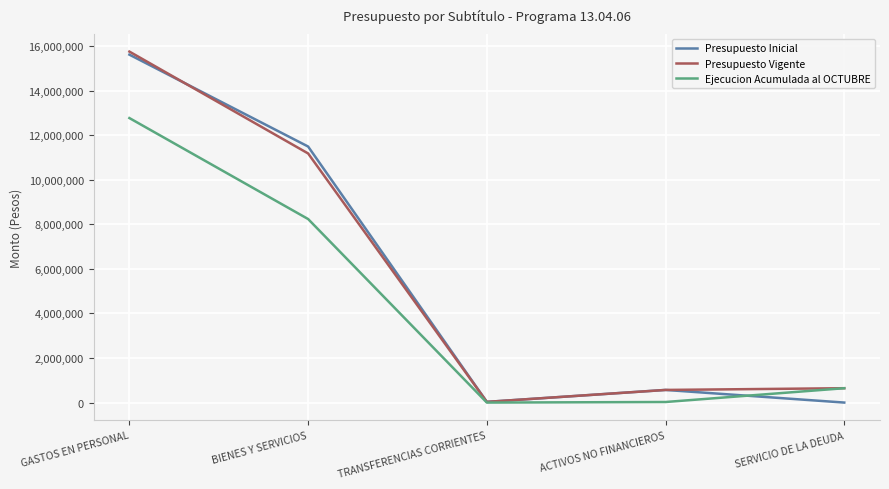

In Presupuesto Inicial, how many points are lower than both neighbors (excluding endpoints)?

1